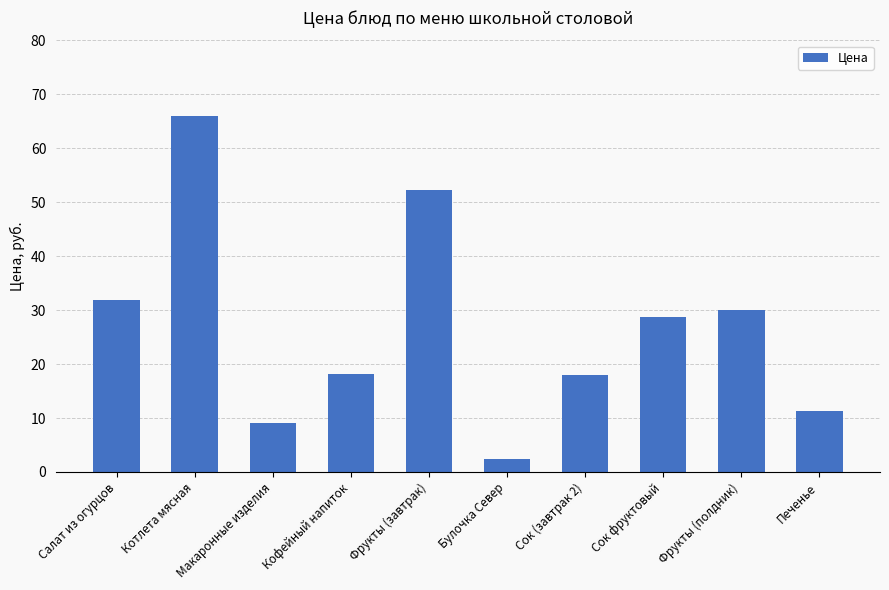

Which label corresponds to the smallest value in the chart?

Булочка Север